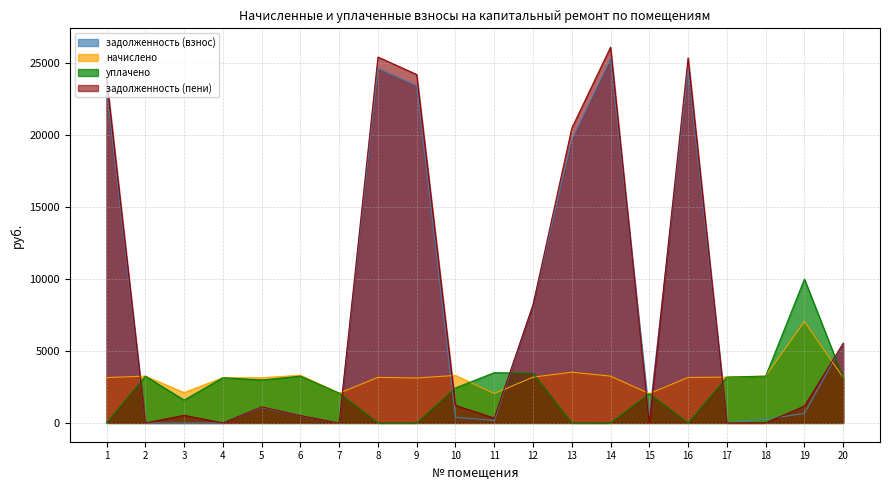

What is the value of the задолженность (пени) point at the 6th from the left?

509.9